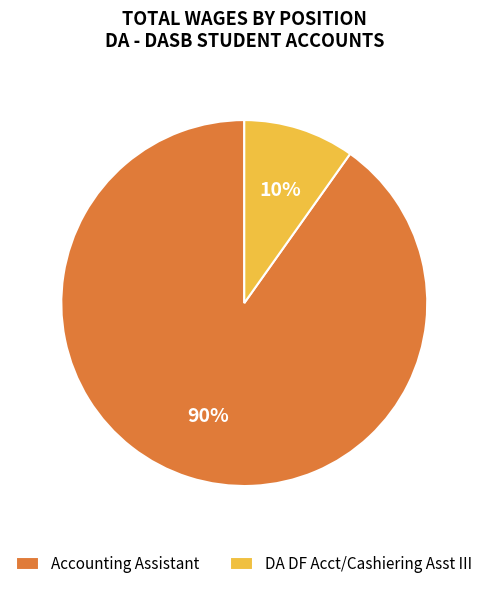

What is the ratio of the value at DA DF Acct/Cashiering Asst III to the value at Accounting Assistant?

0.1